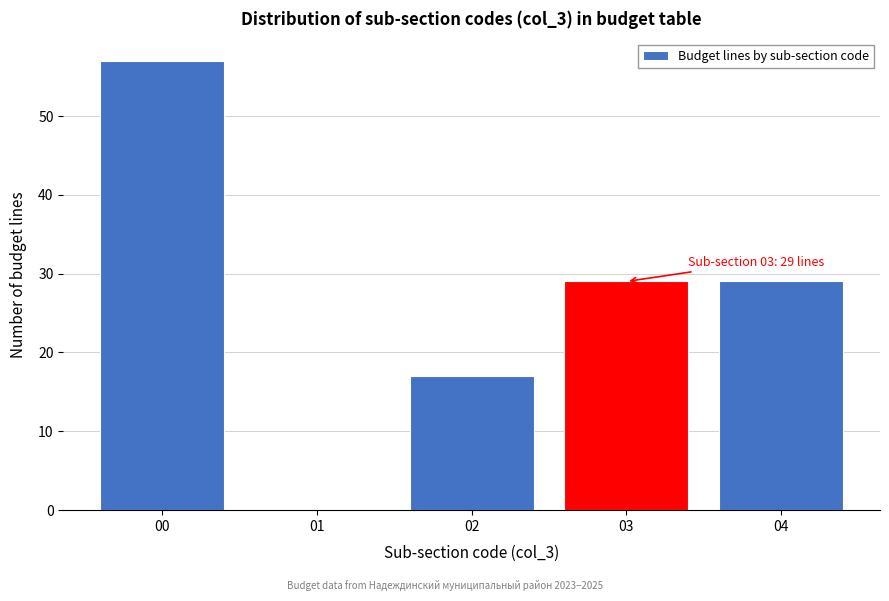

Reading left to right, list all the values displayed in this chart.

00=57	01=0	02=17	03=29	04=29